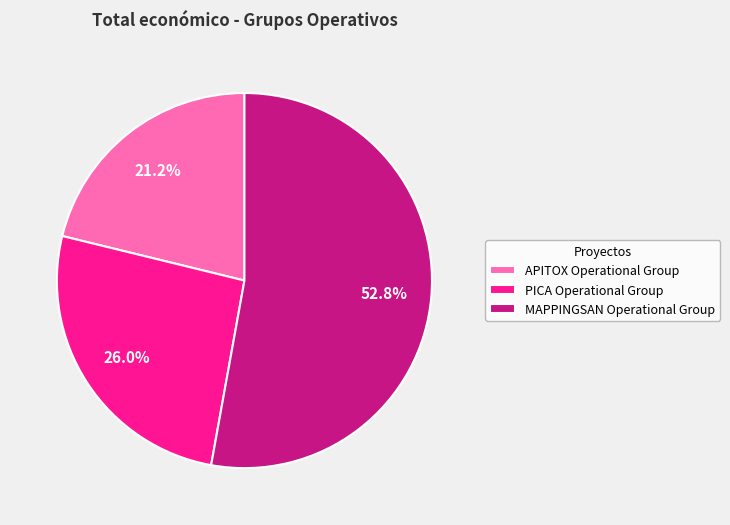

To the nearest percent, what is the difference between the APITOX Operational Group and PICA Operational Group slice percentages?

5%